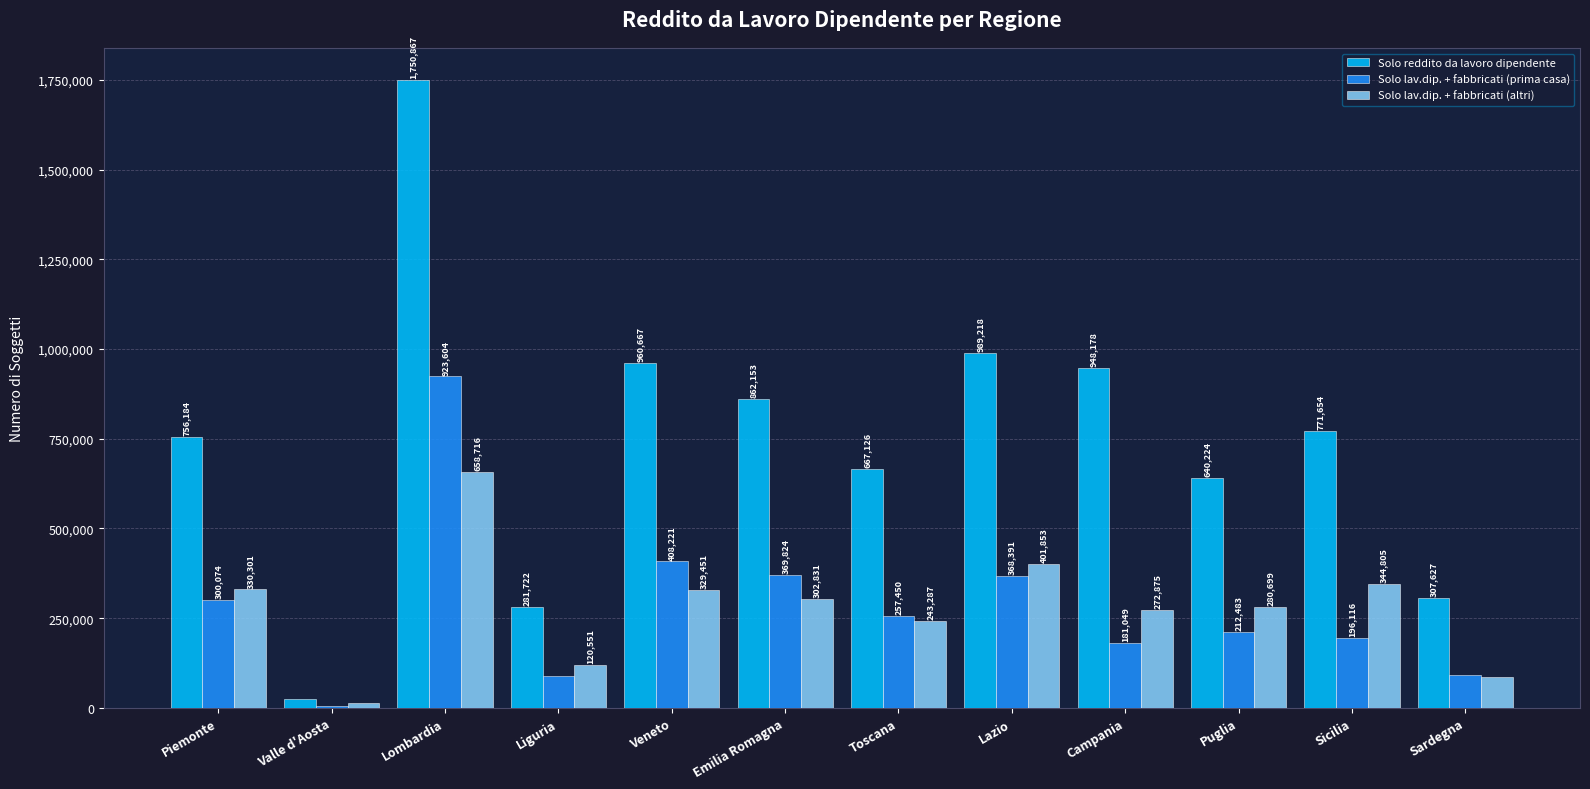

What is the difference between the maximum and minimum values in the Solo reddito da lavoro dipendente series?

1725115